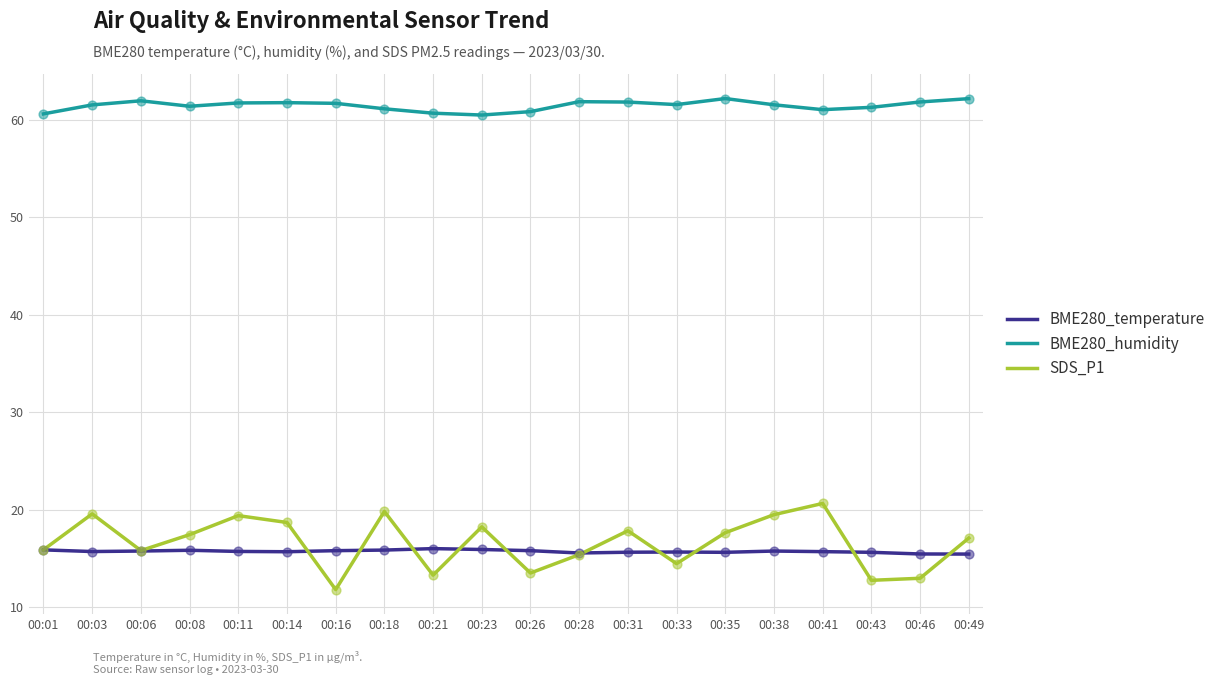

At how many categories does at least one series exceed 33?

20